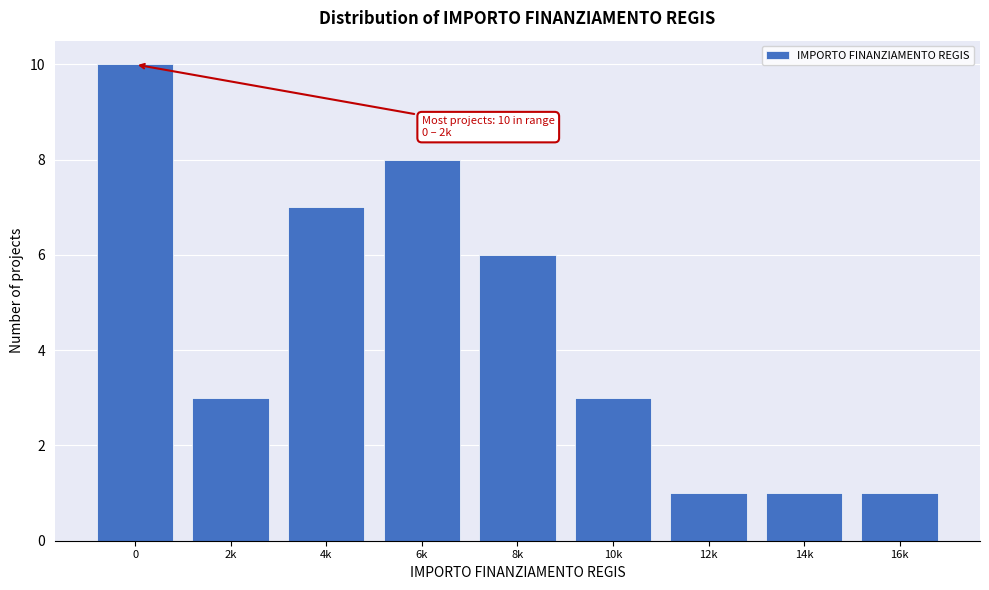

Reading left to right, extract all data points from this chart.

10	3	7	8	6	3	1	1	1